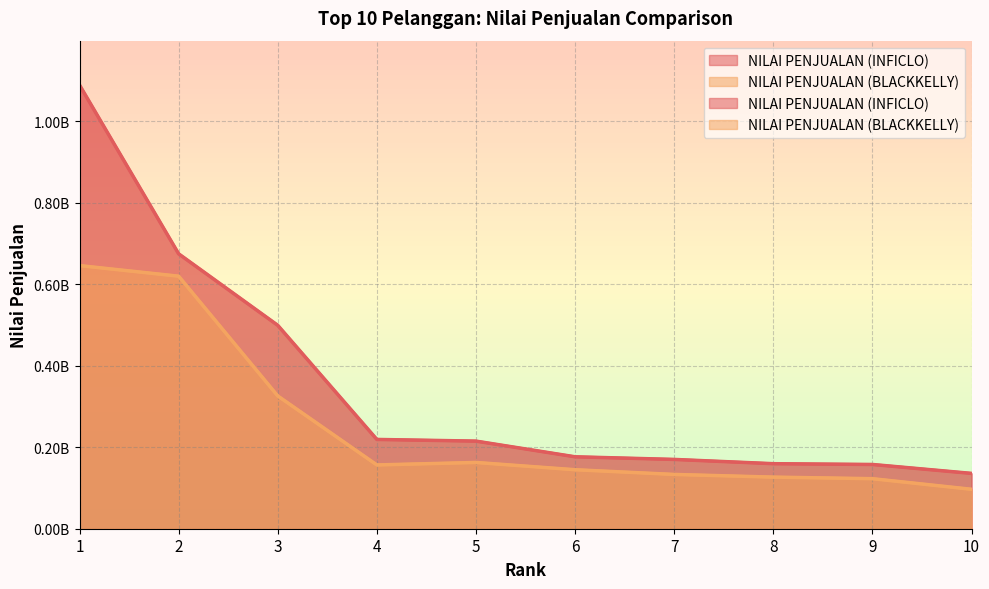

What is the minimum value shown in the chart?

96785412.5